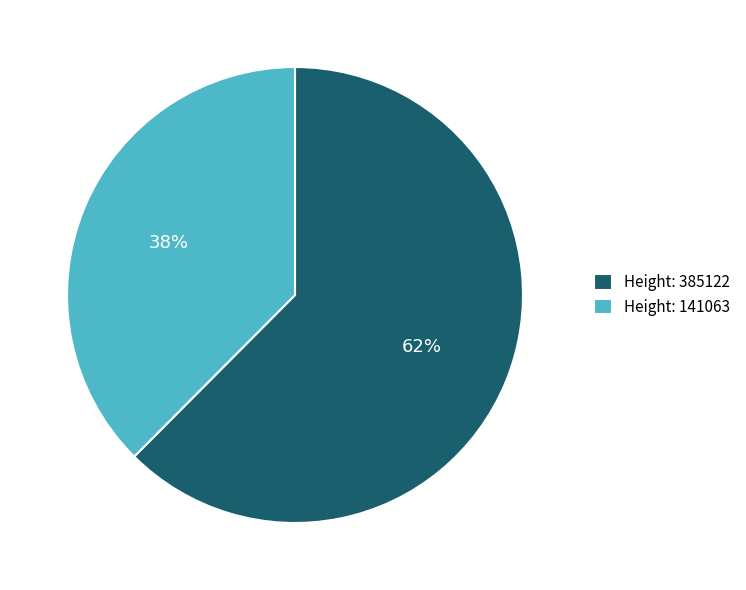

Which category has the biggest portion of the pie?

Height: 385122